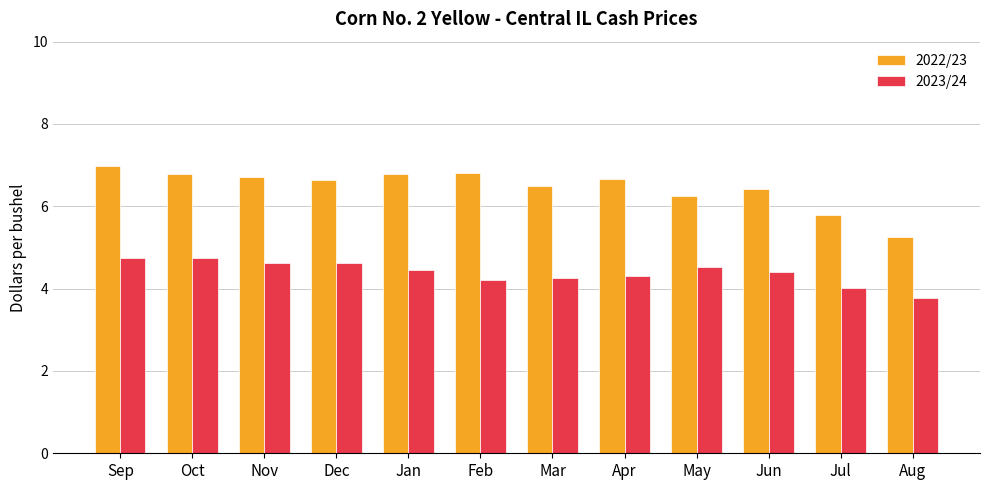

What are all the series names shown in the legend?

2022/23, 2023/24